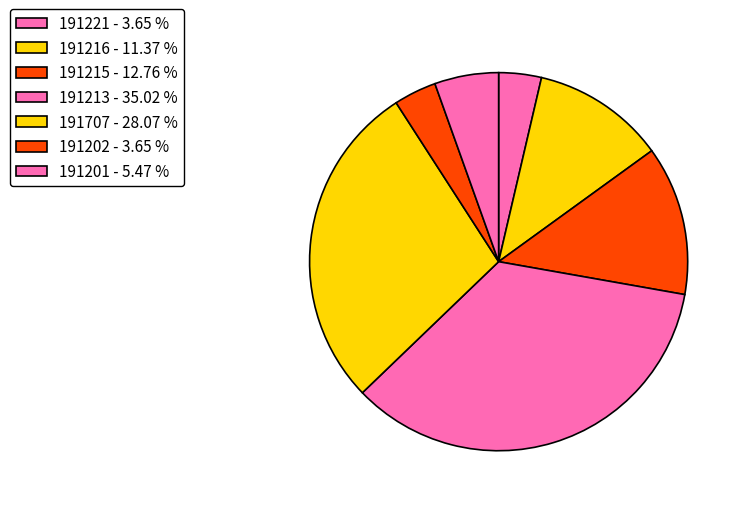

Count the number of slices in the pie.

7